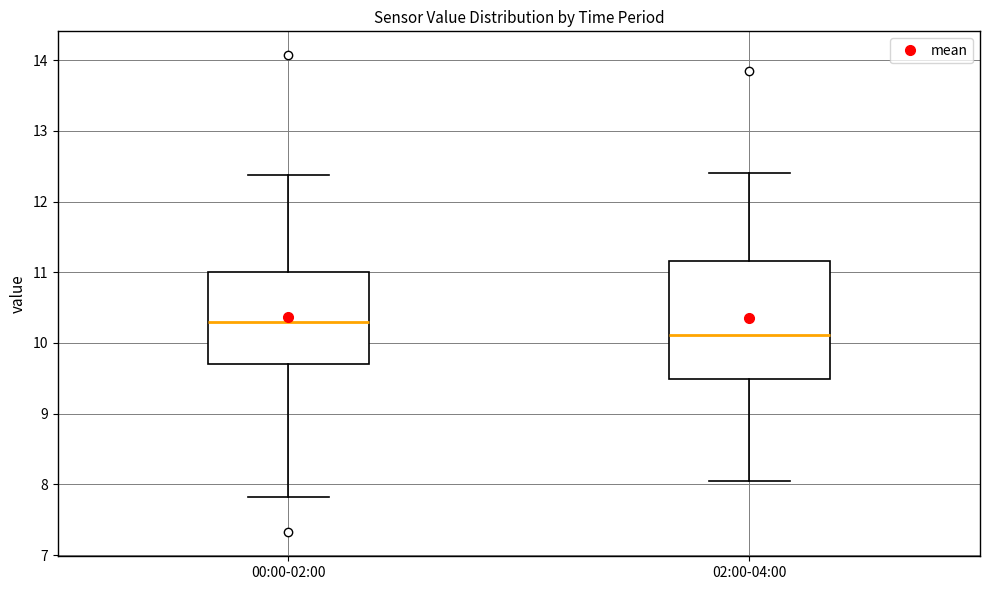

Which box's median line is the highest?

00:00-02:00